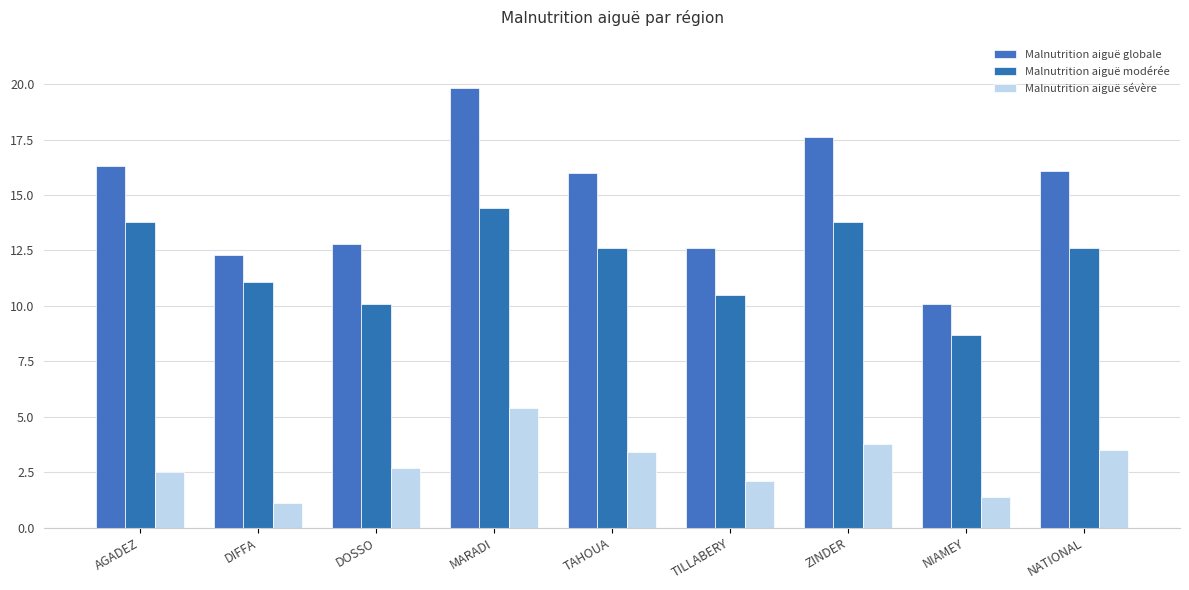

At which category is the sum across all series the highest?

MARADI